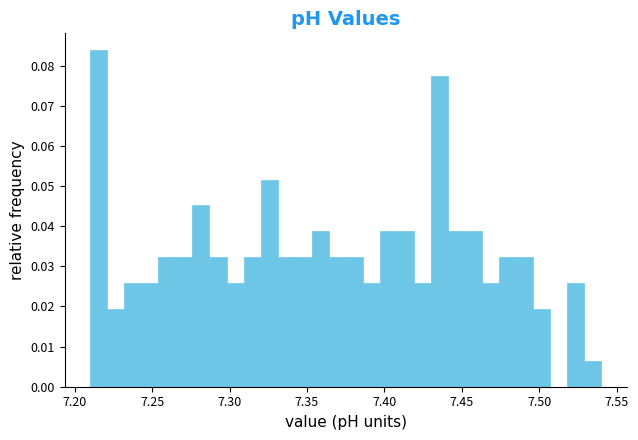

Read against the x-axis, roughly where is the centre of the tallest bar?

7.215